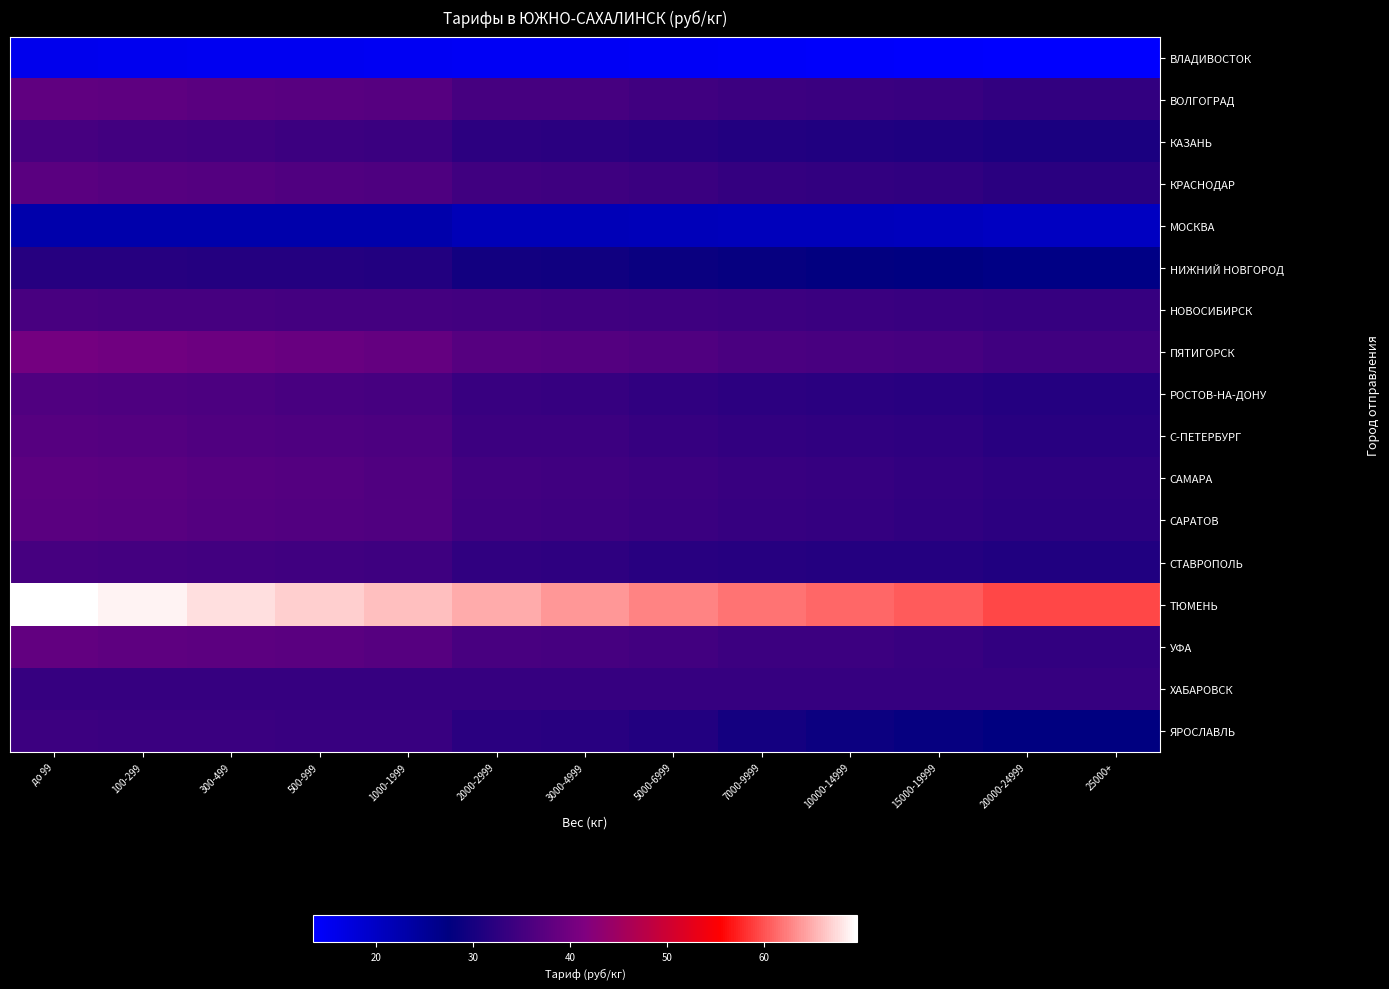

Reading left to right, transcribe all the data shown in this chart.

ВЛАДИВОСТОК: до 99=15.5	100-299=15.4	300-499=15.2	500-999=15.1	1000-1999=15.0	2000-2999=14.8	3000-4999=14.6	5000-6999=14.4	7000-9999=14.2	10000-14999=14.0	15000-19999=13.8	20000-24999=13.5	25000+=13.5
ВОЛГОГРАД: до 99=38.2	100-299=37.9	300-499=37.6	500-999=37.3	1000-1999=37.0	2000-2999=35.4	3000-4999=35.2	5000-6999=34.7	7000-9999=34.2	10000-14999=34.0	15000-19999=33.7	20000-24999=33.1	25000+=33.1
КАЗАНЬ: до 99=35.2	100-299=34.9	300-499=34.6	500-999=34.3	1000-1999=34.0	2000-2999=32.5	3000-4999=32.2	5000-6999=31.7	7000-9999=31.3	10000-14999=31.2	15000-19999=31.0	20000-24999=30.5	25000+=30.5
КРАСНОДАР: до 99=37.4	100-299=37.1	300-499=36.8	500-999=36.5	1000-1999=36.2	2000-2999=34.6	3000-4999=34.4	5000-6999=33.9	7000-9999=33.4	10000-14999=33.2	15000-19999=32.9	20000-24999=32.3	25000+=32.3
МОСКВА: до 99=22.9	100-299=22.9	300-499=22.9	500-999=22.9	1000-1999=22.9	2000-2999=21.6	3000-4999=21.6	5000-6999=21.3	7000-9999=21.0	10000-14999=21.0	15000-19999=20.9	20000-24999=20.5	25000+=20.5
НИЖНИЙ НОВГОРОД: до 99=31.8	100-299=31.7	300-499=31.6	500-999=31.5	1000-1999=31.3	2000-2999=29.6	3000-4999=29.4	5000-6999=28.8	7000-9999=28.2	10000-14999=27.9	15000-19999=27.5	20000-24999=27.0	25000+=27.0
НОВОСИБИРСК: до 99=35.5	100-299=35.4	300-499=35.2	500-999=35.1	1000-1999=35.0	2000-2999=34.8	3000-4999=34.6	5000-6999=34.4	7000-9999=34.2	10000-14999=34.0	15000-19999=33.8	20000-24999=33.5	25000+=33.5
ПЯТИГОРСК: до 99=40.3	100-299=39.9	300-499=39.5	500-999=39.1	1000-1999=38.7	2000-2999=37.0	3000-4999=36.8	5000-6999=36.3	7000-9999=35.8	10000-14999=35.6	15000-19999=35.3	20000-24999=34.7	25000+=34.7
РОСТОВ-НА-ДОНУ: до 99=36.5	100-299=36.2	300-499=35.9	500-999=35.6	1000-1999=35.3	2000-2999=33.7	3000-4999=33.5	5000-6999=33.0	7000-9999=32.5	10000-14999=32.3	15000-19999=32.0	20000-24999=31.5	25000+=31.5
С-ПЕТЕРБУРГ: до 99=37.1	100-299=36.8	300-499=36.5	500-999=36.2	1000-1999=35.9	2000-2999=34.3	3000-4999=34.1	5000-6999=33.6	7000-9999=33.1	10000-14999=32.9	15000-19999=32.6	20000-24999=32.0	25000+=32.0
САМАРА: до 99=37.7	100-299=37.4	300-499=37.1	500-999=36.8	1000-1999=36.5	2000-2999=34.9	3000-4999=34.7	5000-6999=34.2	7000-9999=33.7	10000-14999=33.5	15000-19999=33.2	20000-24999=32.6	25000+=32.6
САРАТОВ: до 99=37.5	100-299=37.2	300-499=36.9	500-999=36.6	1000-1999=36.3	2000-2999=34.7	3000-4999=34.5	5000-6999=34.0	7000-9999=33.5	10000-14999=33.3	15000-19999=33.0	20000-24999=32.4	25000+=32.4
СТАВРОПОЛЬ: до 99=35.3	100-299=35.1	300-499=34.9	500-999=34.7	1000-1999=34.5	2000-2999=33.0	3000-4999=32.6	5000-6999=32.1	7000-9999=31.8	10000-14999=31.6	15000-19999=31.5	20000-24999=31.1	25000+=31.1
ТЮМЕНЬ: до 99=69.6	100-299=68.8	300-499=67.8	500-999=66.9	1000-1999=66.0	2000-2999=64.8	3000-4999=63.8	5000-6999=62.7	7000-9999=61.9	10000-14999=61.2	15000-19999=60.5	20000-24999=59.4	25000+=59.4
УФА: до 99=38.4	100-299=38.0	300-499=37.7	500-999=37.4	1000-1999=37.1	2000-2999=35.5	3000-4999=35.3	5000-6999=34.8	7000-9999=34.3	10000-14999=34.1	15000-19999=33.8	20000-24999=33.2	25000+=33.2
ХАБАРОВСК: до 99=33.5	100-299=33.5	300-499=33.5	500-999=33.5	1000-1999=33.5	2000-2999=33.5	3000-4999=33.5	5000-6999=33.5	7000-9999=33.5	10000-14999=33.5	15000-19999=33.5	20000-24999=33.5	25000+=33.5
ЯРОСЛАВЛЬ: до 99=34.1	100-299=34.0	300-499=33.9	500-999=33.8	1000-1999=33.7	2000-2999=32.2	3000-4999=32.1	5000-6999=31.3	7000-9999=29.9	10000-14999=29.0	15000-19999=28.3	20000-24999=27.7	25000+=27.7